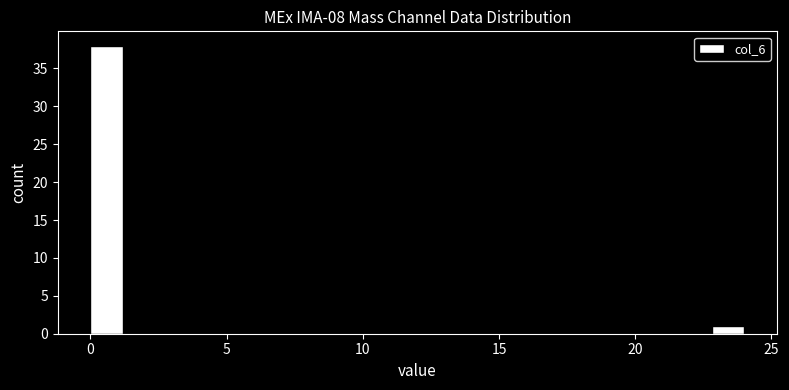

Around what value on the x-axis is the tallest bar? Give the approximate position of its centre, as read against the axis.

0.5